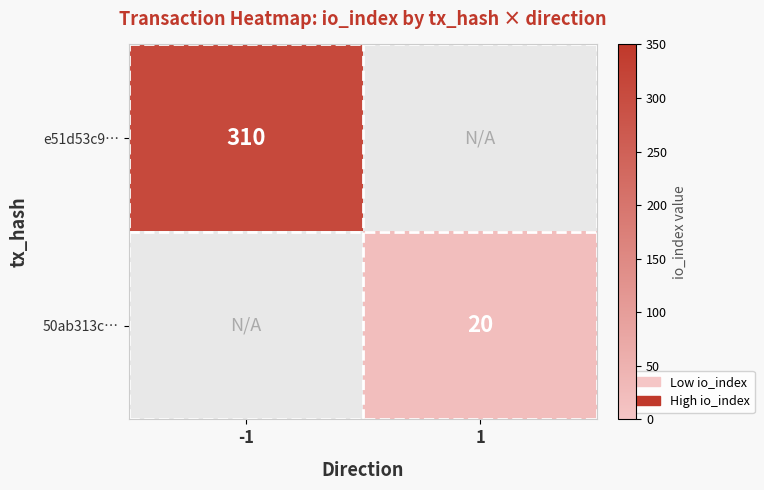

What is the greatest value displayed?

310.0